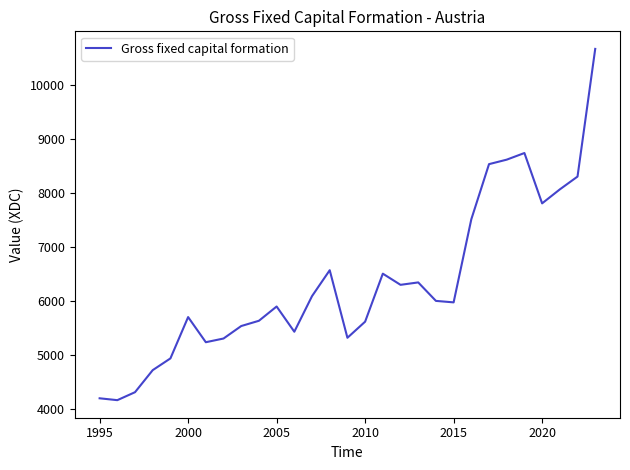

What is the greatest value displayed?

10658.7